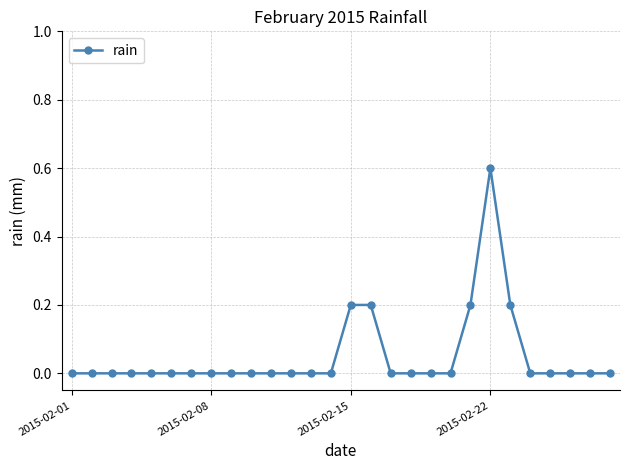

Reading left to right, extract all data points from this chart.

0.0	0.0	0.0	0.0	0.0	0.0	0.0	0.0	0.0	0.0	0.0	0.0	0.0	0.0	0.2	0.2	0.0	0.0	0.0	0.0	0.2	0.6	0.2	0.0	0.0	0.0	0.0	0.0